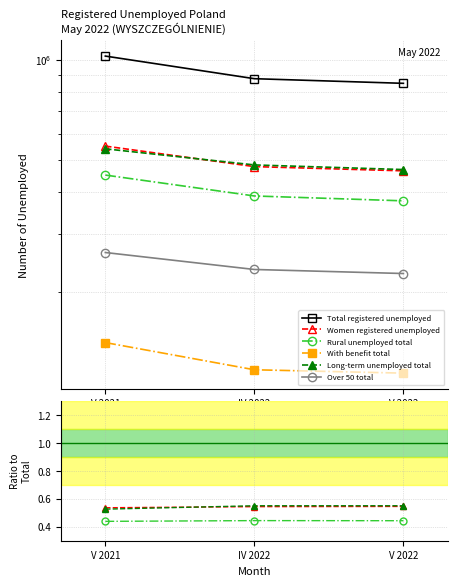

Reading left to right, list all the values displayed in this chart.

Total registered unemployed: V 2021=1026727.0	IV 2022=877967.0	V 2022=850221.0
Women registered unemployed: V 2021=0.5	IV 2022=0.5	V 2022=0.5
Rural unemployed total: V 2021=0.4	IV 2022=0.4	V 2022=0.4
With benefit total: V 2021=0.1	IV 2022=0.1	V 2022=0.1
Long-term unemployed total: V 2021=0.5	IV 2022=0.6	V 2022=0.6
Over 50 total: V 2021=0.3	IV 2022=0.3	V 2022=0.3